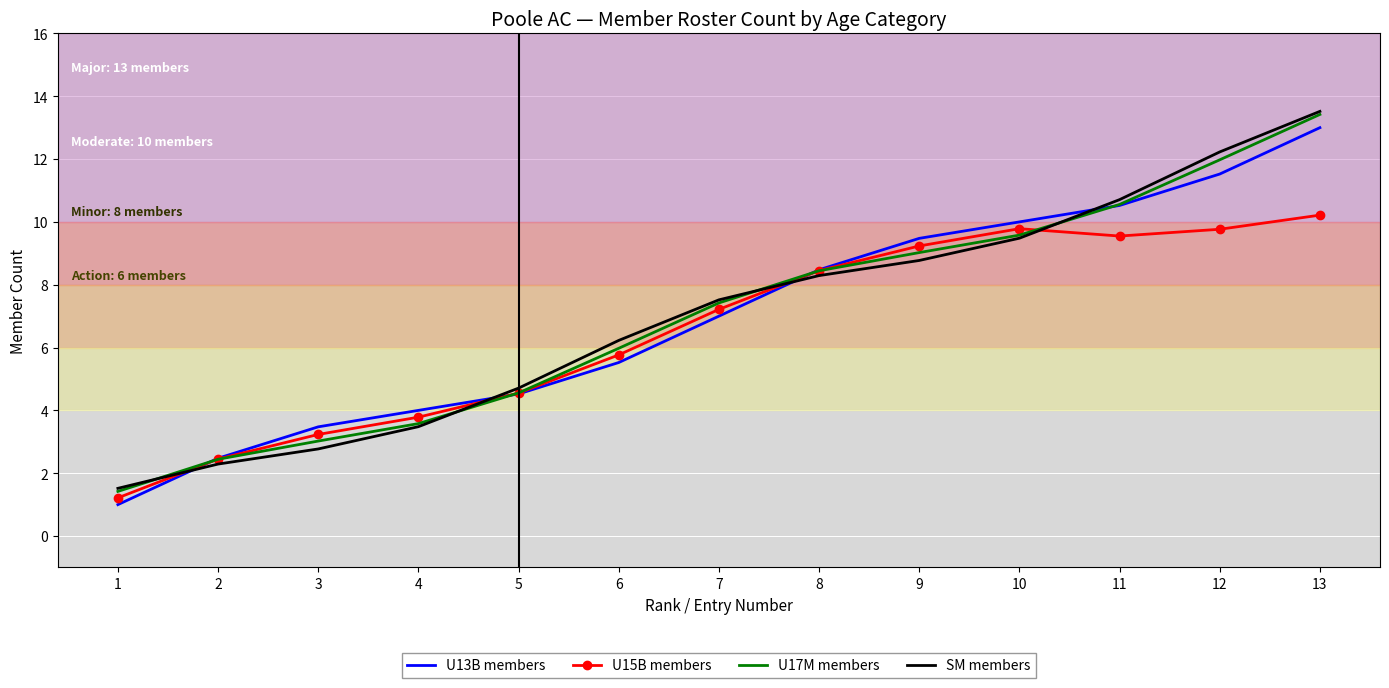

Is it true that U17M members equals 4.6 at 5?

True